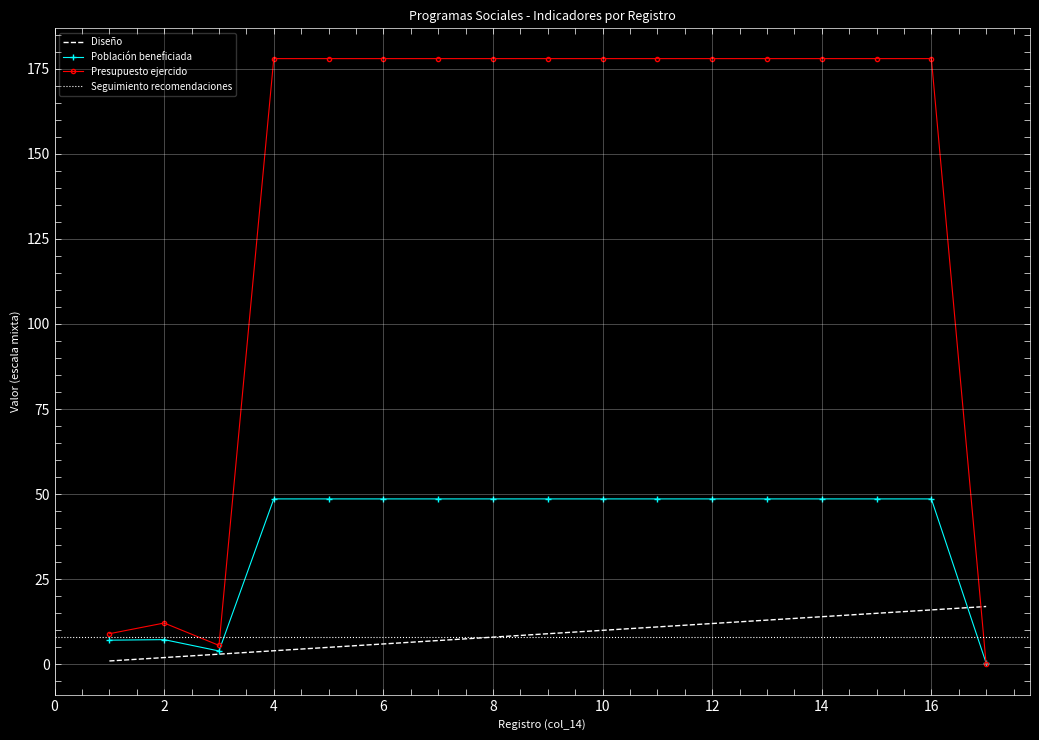

The value of Presupuesto aprobado at 7 is 253.3. True or false?

False